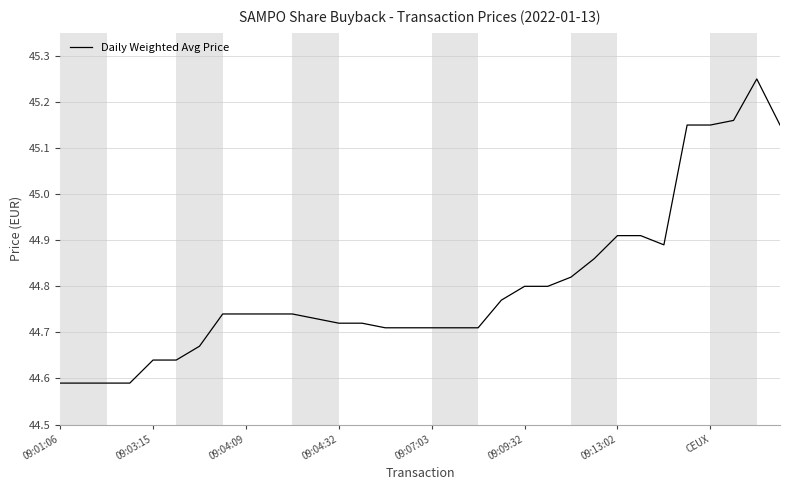

What is the difference between the maximum and minimum values?

0.7